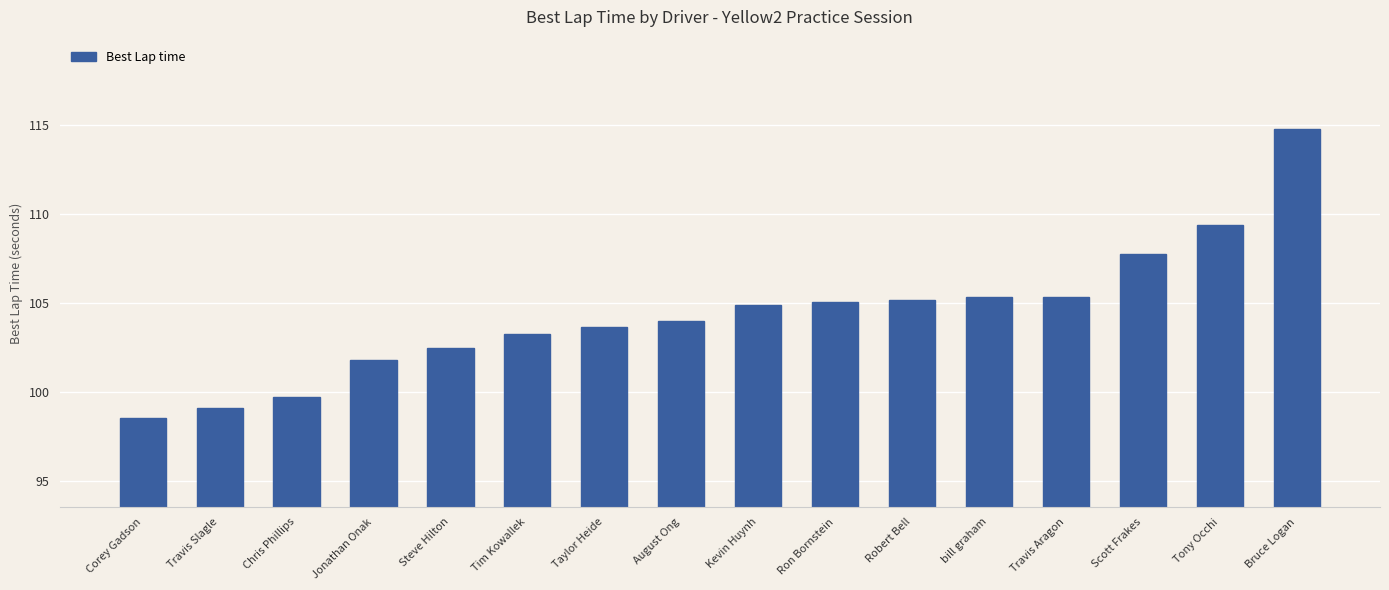

What is the difference between the maximum and minimum values?

16.2